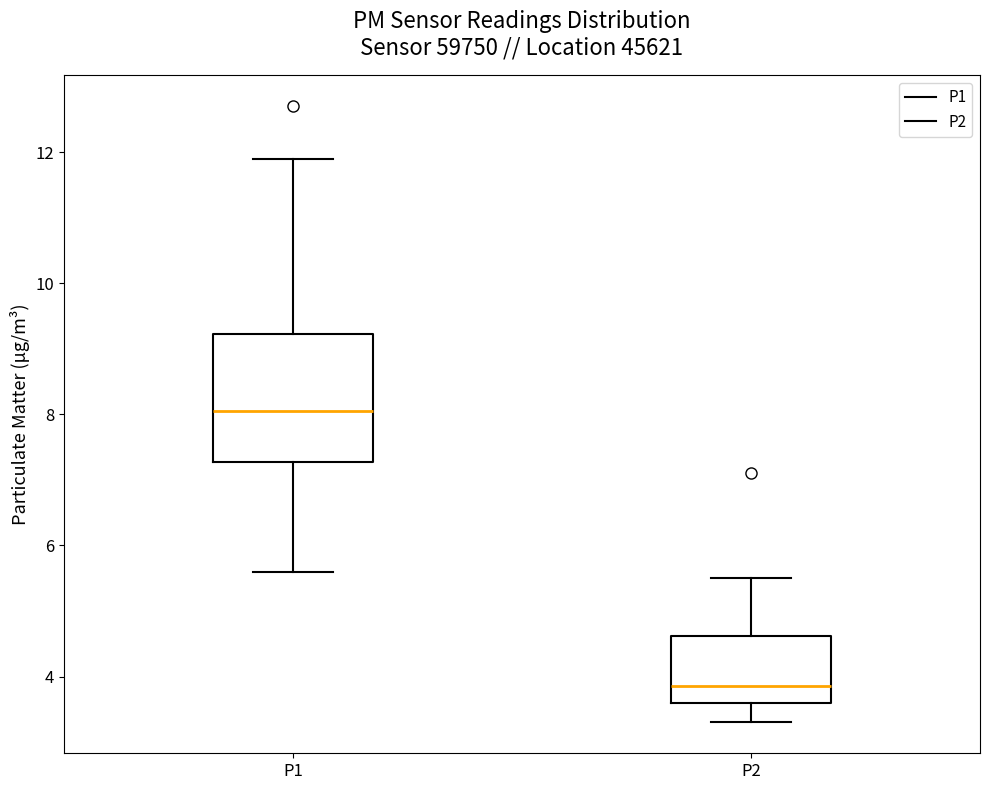

Reading left to right, transcribe this box plot: for each box, give where its median line is, the range the box spans, and where its two whiskers end, as read against the y-axis. The values are not printed on the chart, so give them approximately, as read against the axis.

P1: median 8.0, box 7.2 to 9.2, whiskers 5.6 to 12.0
P2: median 3.8, box 3.6 to 4.6, whiskers 3.4 to 5.6